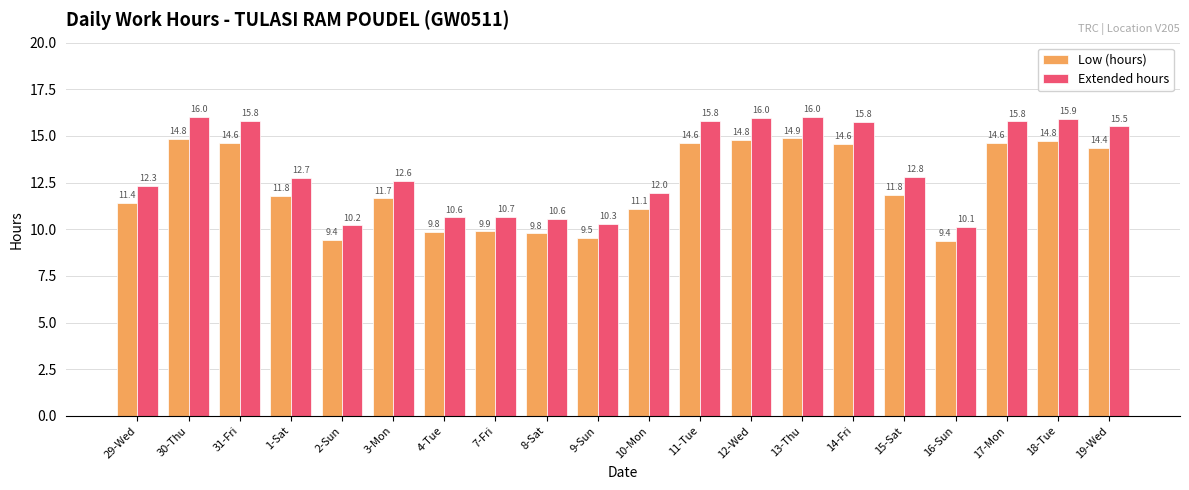

Which series has the largest total across all categories?

Extended hours